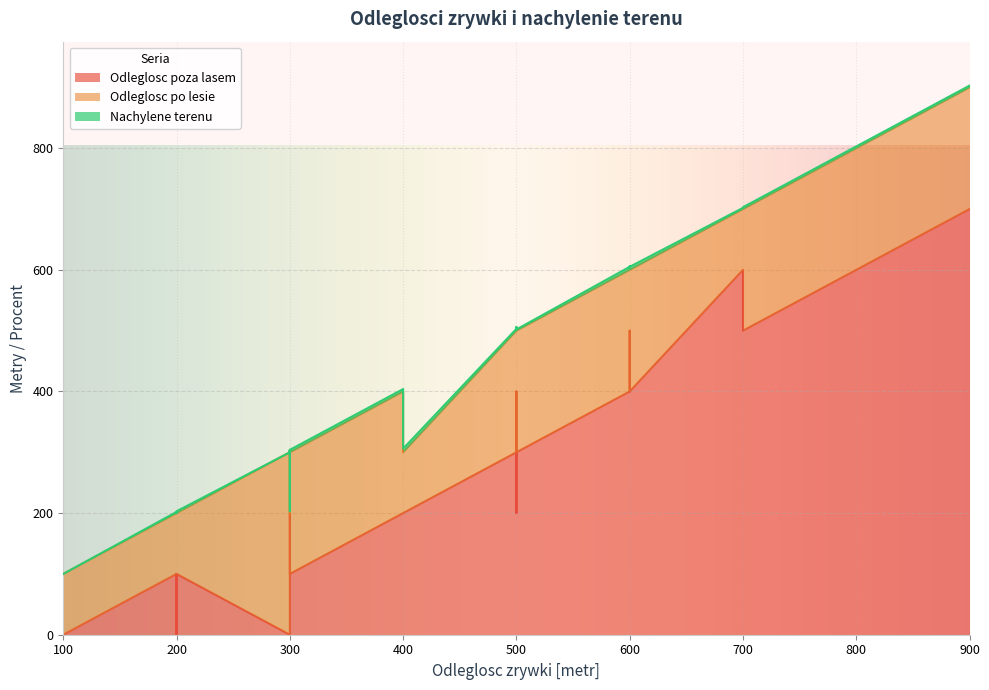

What are all the series names shown in the legend?

Odleglosc poza lasem, Odleglosc po lesie, Nachylene terenu